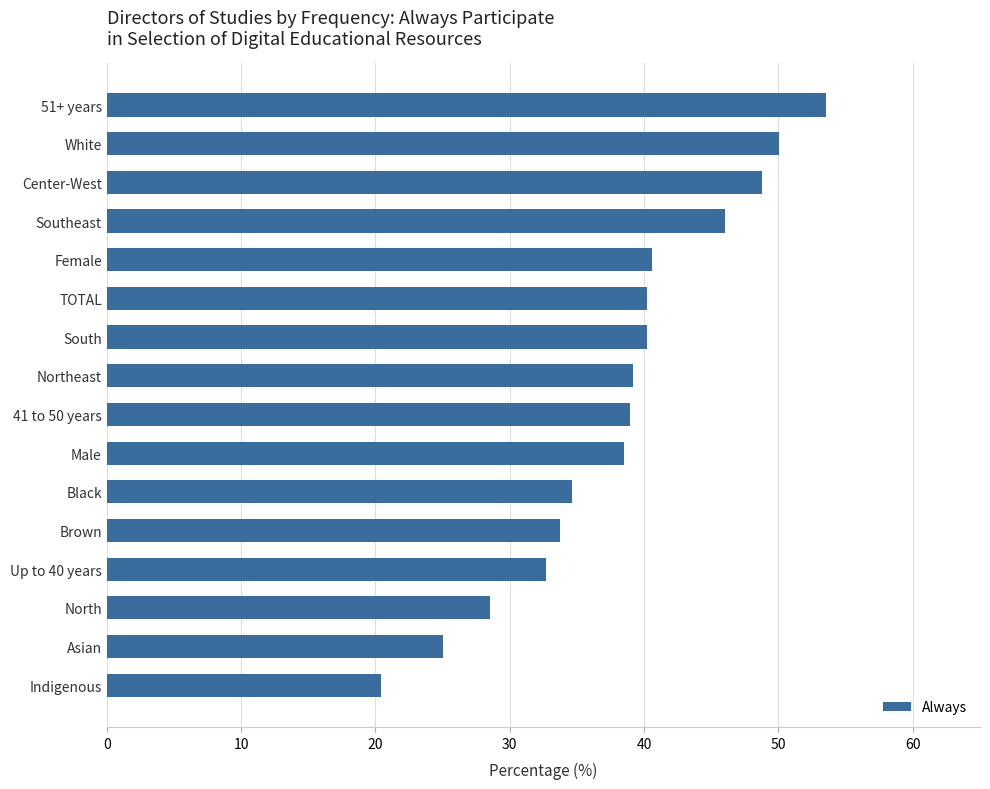

What is the difference between the values at 51+ years and Up to 40 years?

20.8